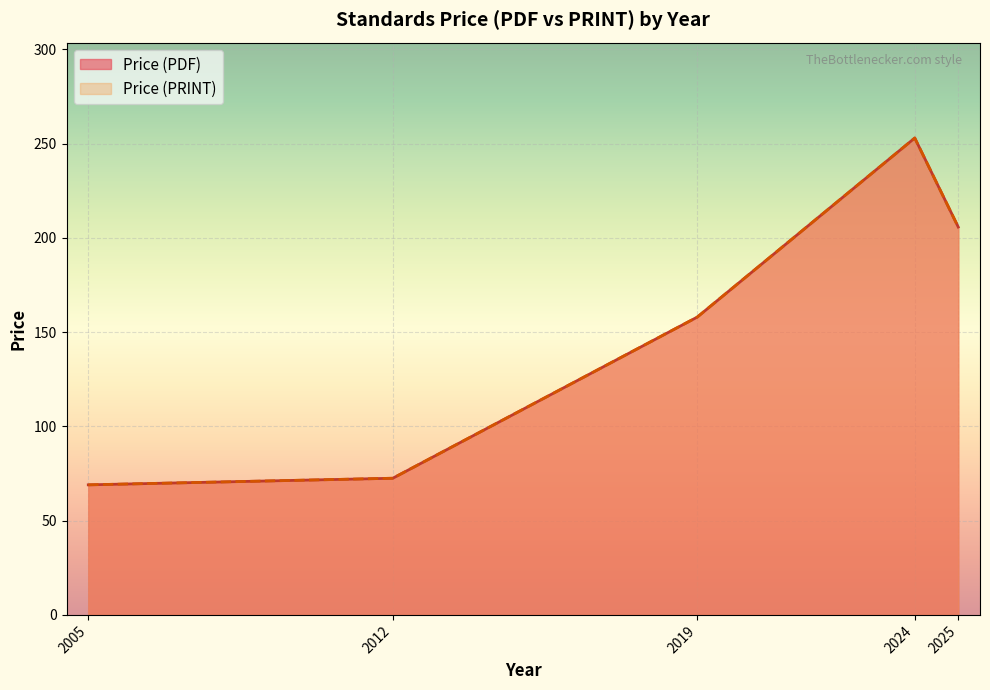

How many lines are shown in the chart?

2